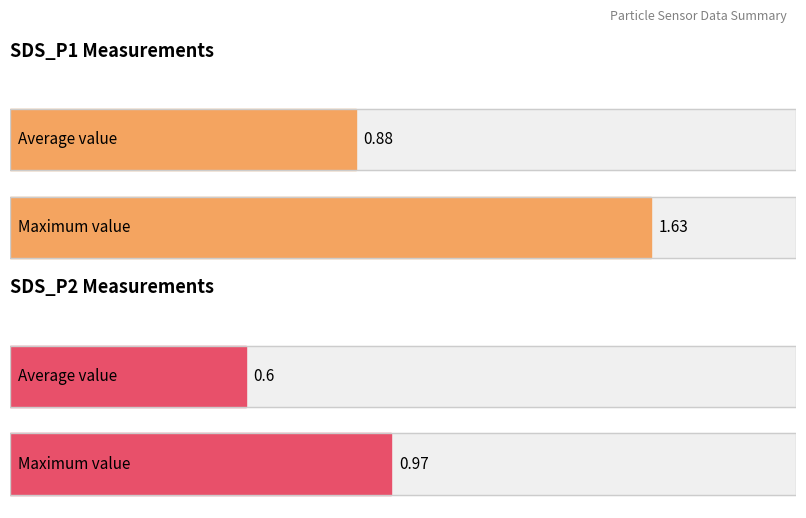

What are all the series names shown in the legend?

SDS_P1, SDS_P2